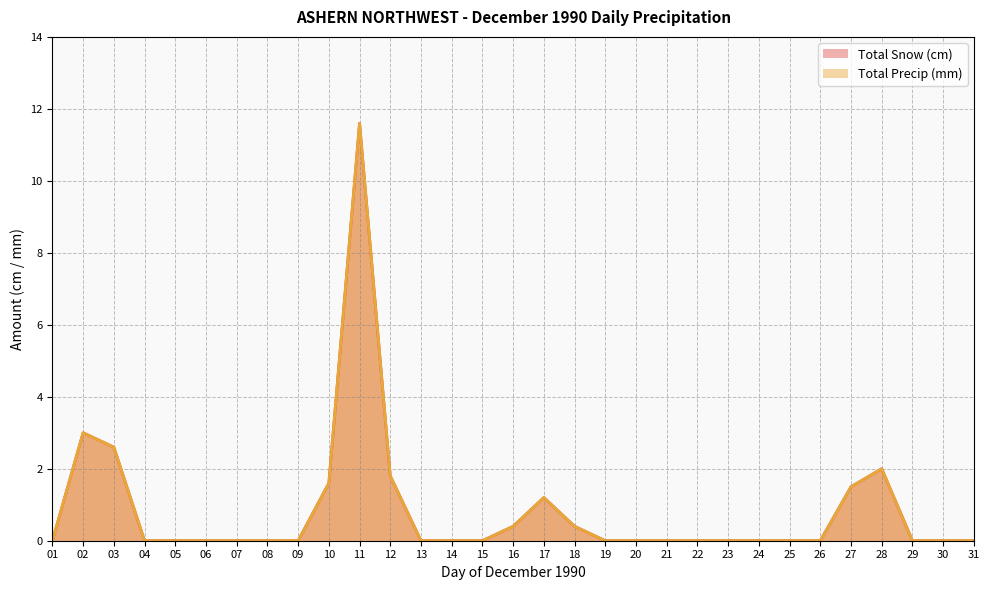

True or false: Total Snow (cm) has more than 0 interior local peaks.

True